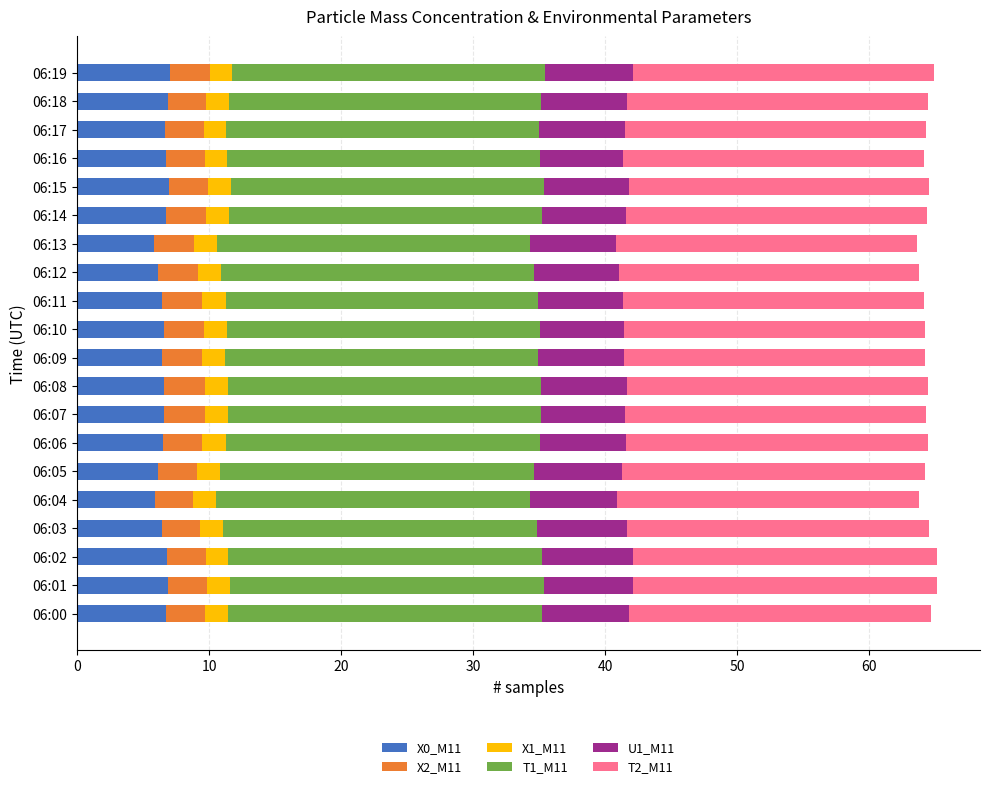

What is the total value across all series at 06:06?

64.5